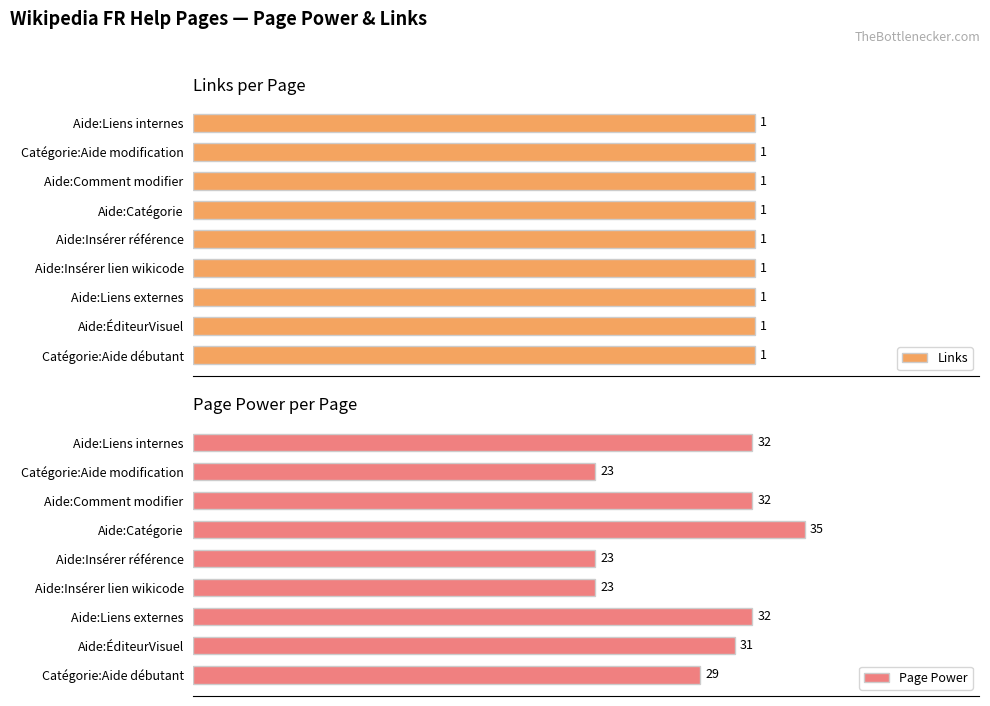

Where is Page Power nearest to the value 29?

Catégorie:Aide débutant